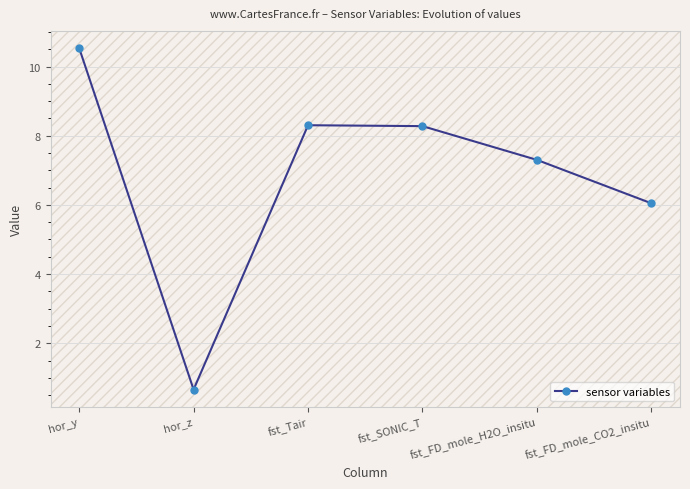

What is the approximate value at hor_z?

0.7